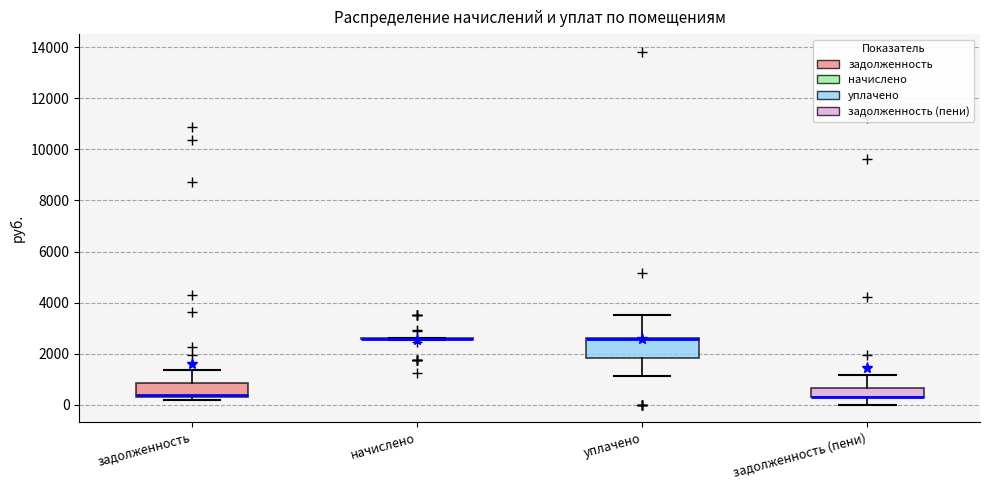

Reading left to right, transcribe this box plot: for each box, give where its median line is, the range the box spans, and where its two whiskers end, as read against the y-axis. The values are not printed on the chart, so give them approximately, as read against the axis.

задолженность: median 400, box 200 to 800, whiskers 200 (just below the box's lower edge) to 1400
начислено: box collapsed to a line at 2600, whiskers 2600 to 2600
уплачено: median 2600 (drawn on the box's upper edge), box 1800 to 2600, whiskers 1200 to 3600
задолженность (пени): median 200 (drawn on the box's lower edge), box 200 to 600, whiskers 0 to 1200